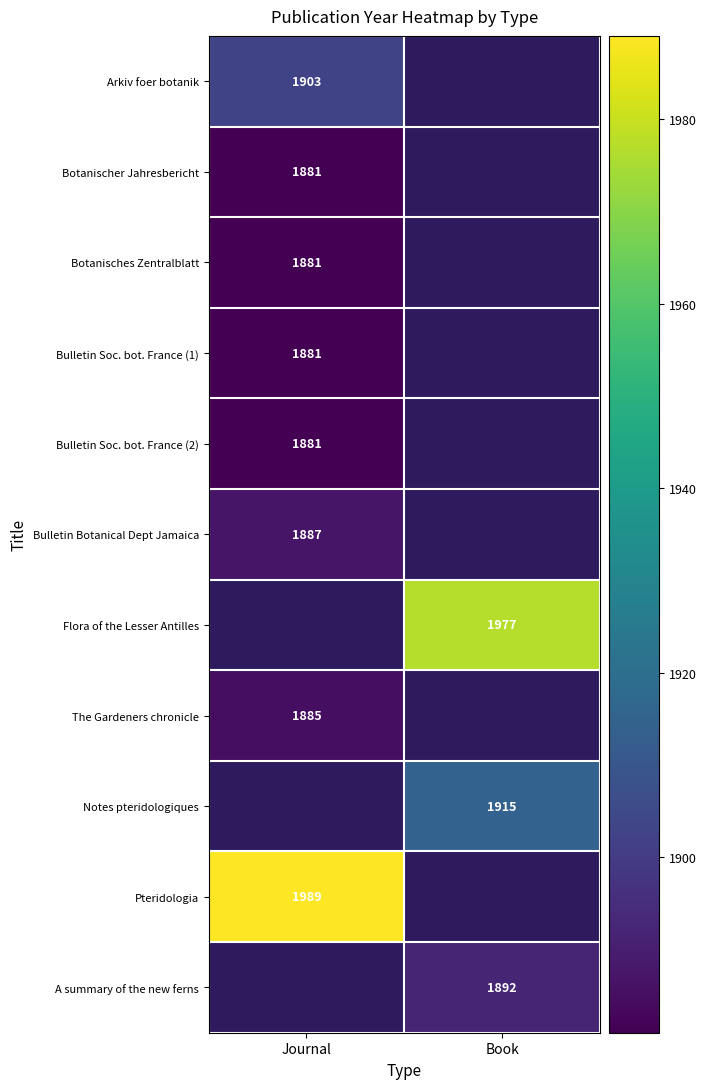

At how many categories does at least one series exceed 1952?

2